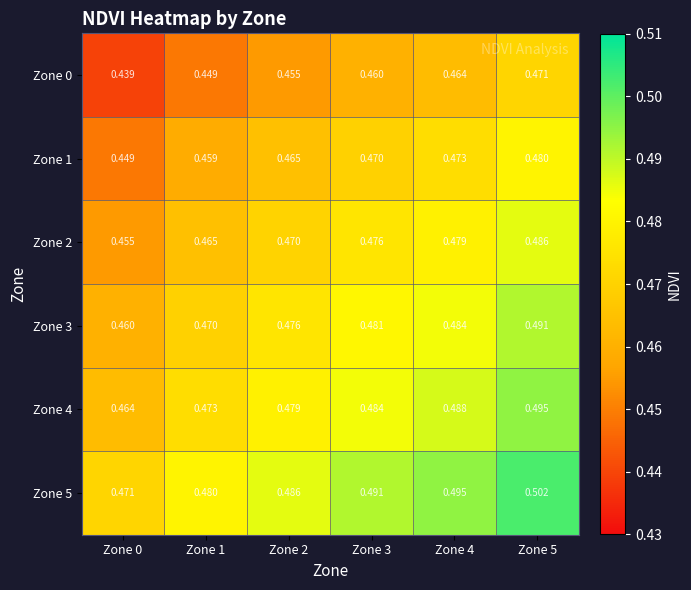

Which series has the widest spread of values?

Zone 0